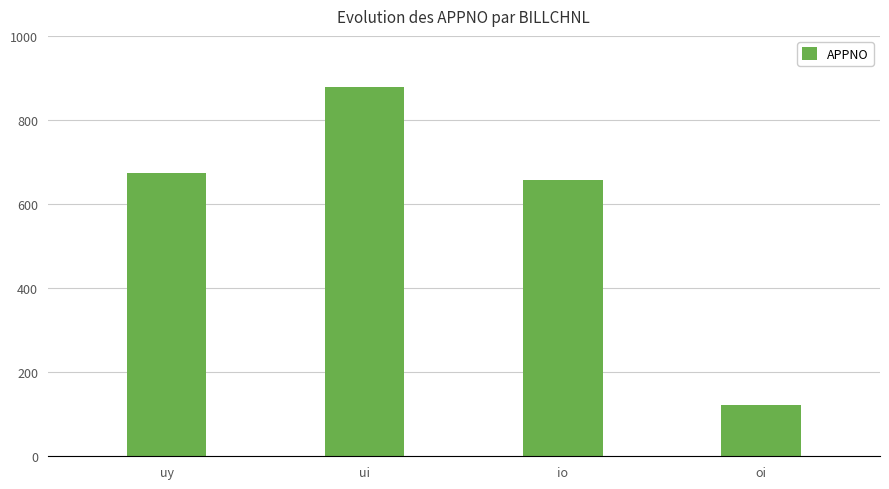

Approximately how many times larger is the value at uy compared to oi?

5.5